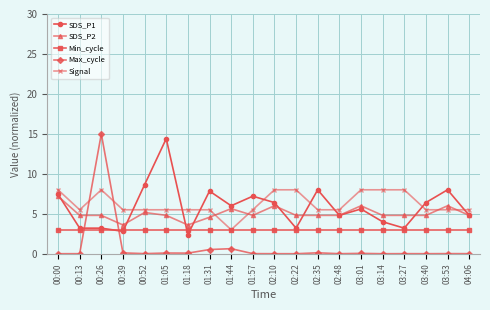

True or false: Max_cycle has more than 0 points higher than both neighbors.

True